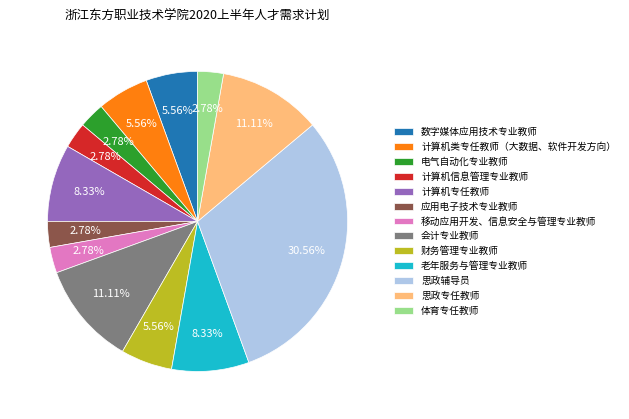

Is there any slice that represents more than half of the pie?

No